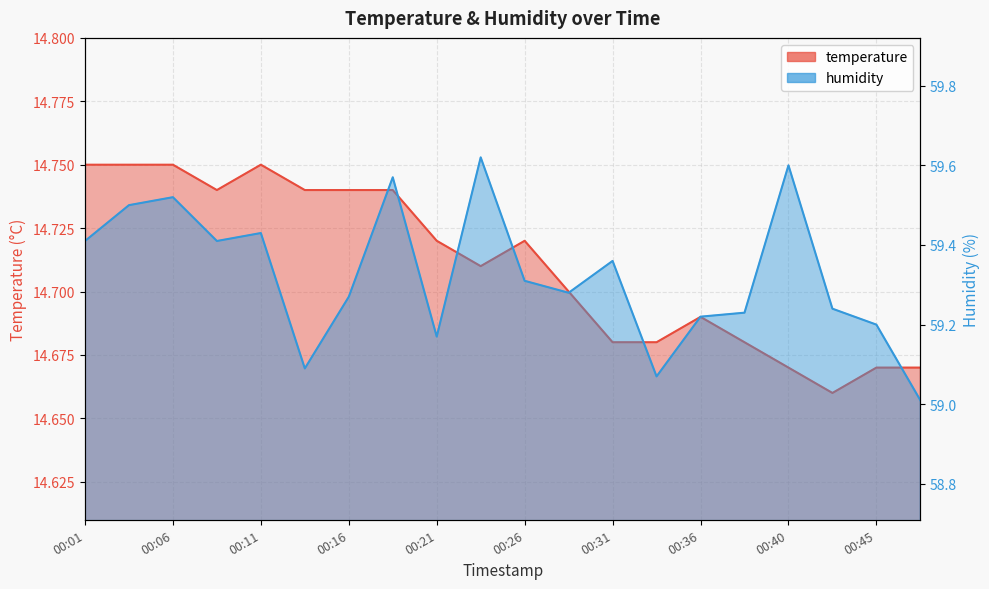

True or false: temperature and humidity intersect in this chart.

False